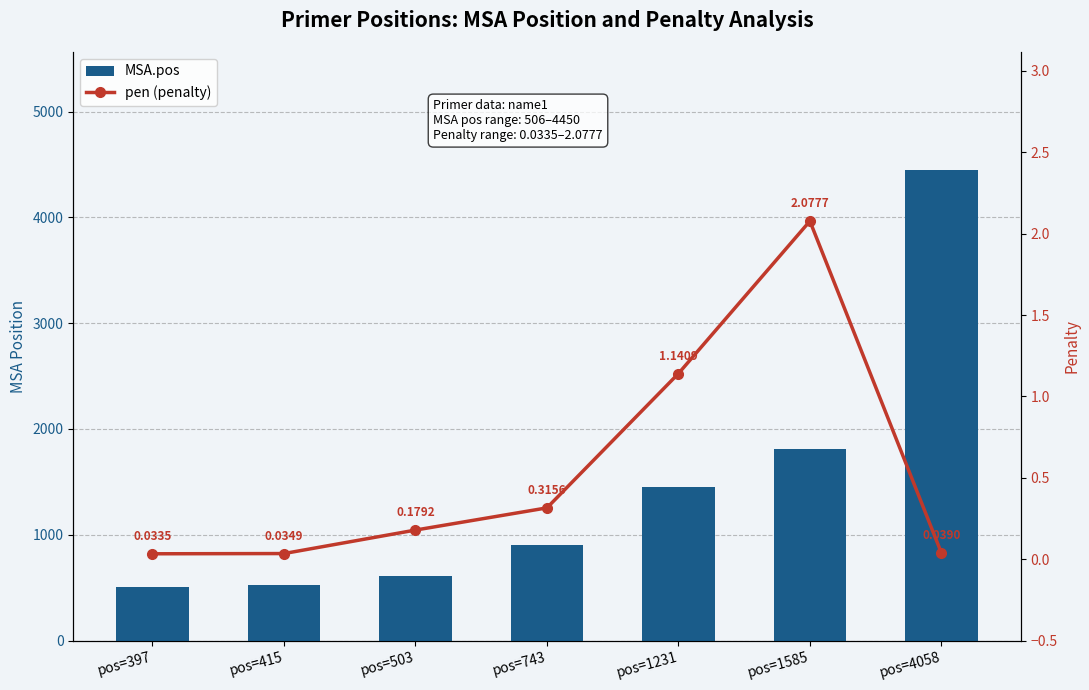

How many data points does each series have?

7